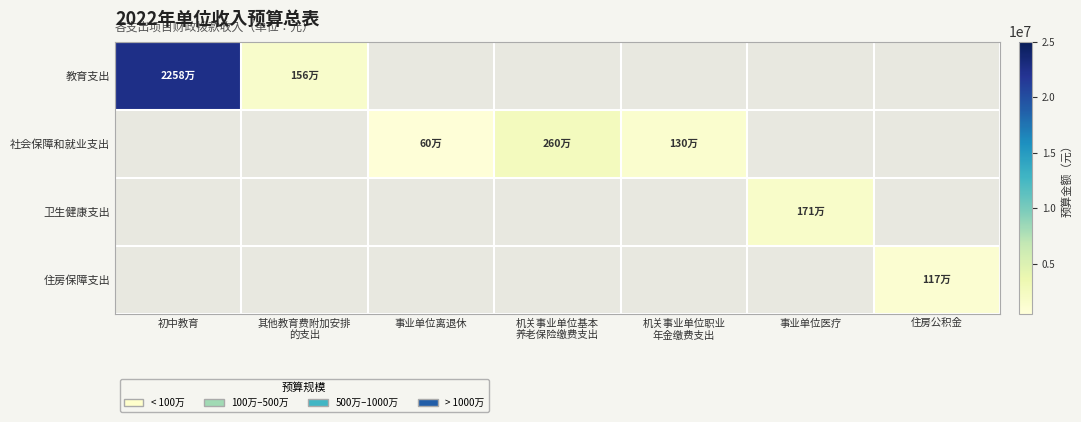

Which series changed the most between 机关事业单位基本 养老保险缴费支出 and 住房公积金?

社会保障和就业支出